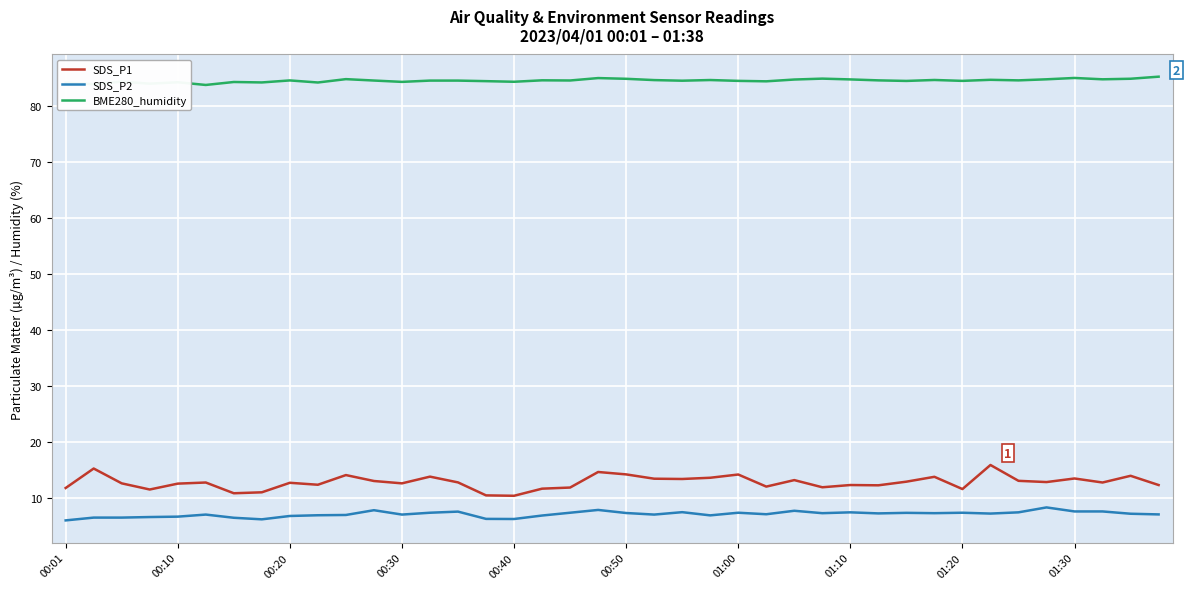

Which series has the largest total across all categories?

BME280_humidity